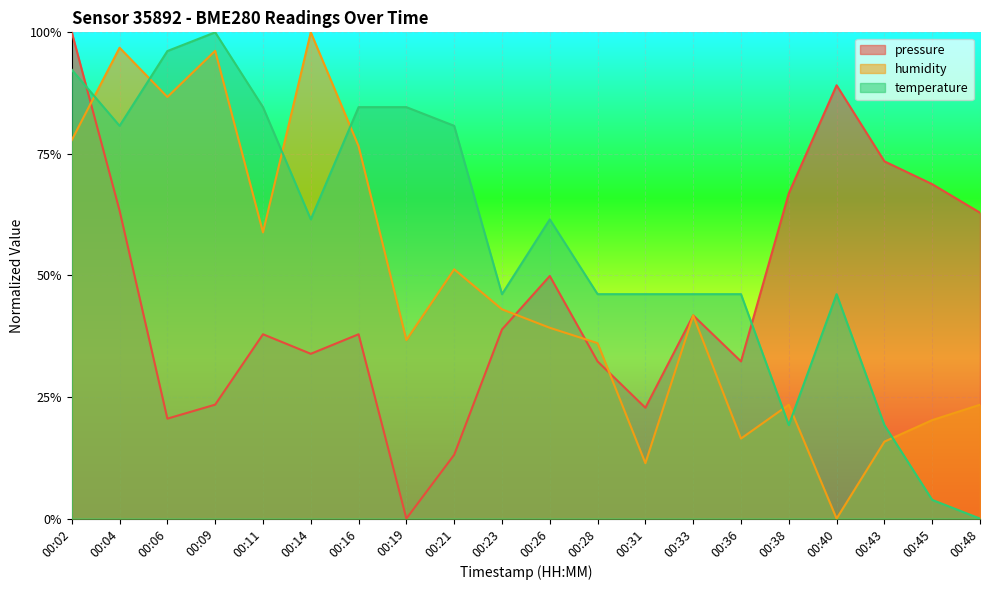

What is the approximate value of temperature at 00:31?

0.5